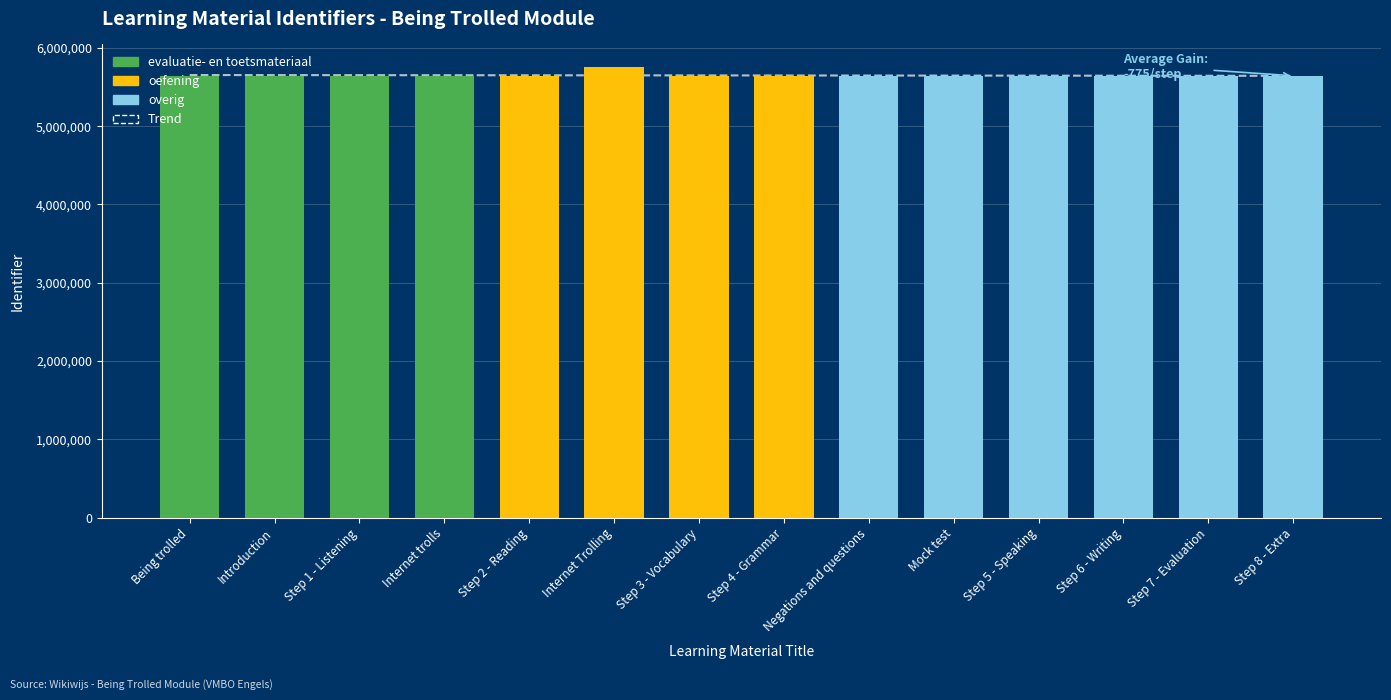

What is the sum of the values at Step 4 - Grammar and Introduction?

11301409.7